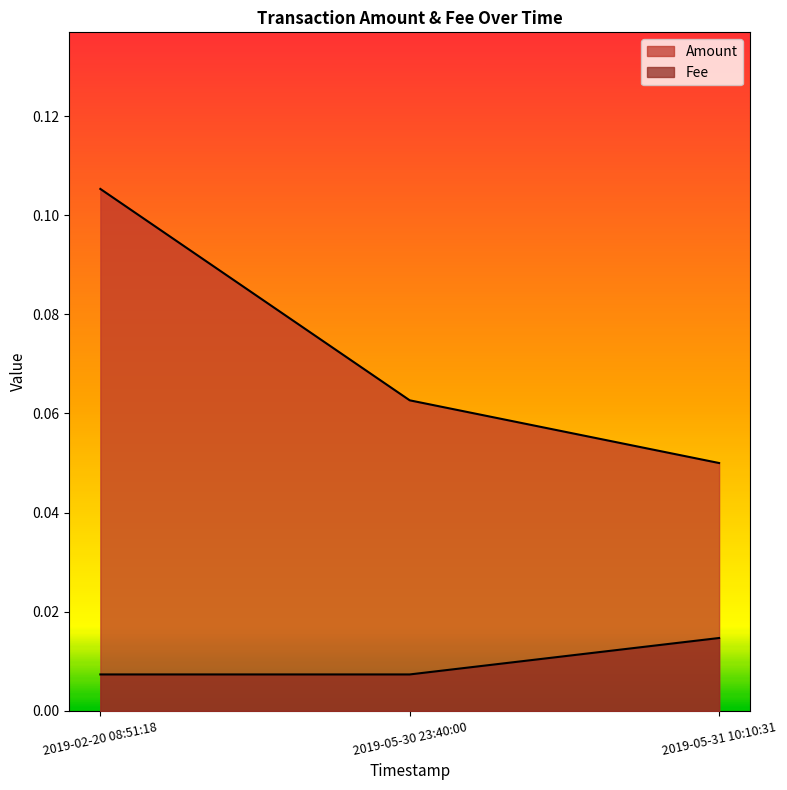

What is the label of the 2nd point from the left?

2019-05-30 23:40:00